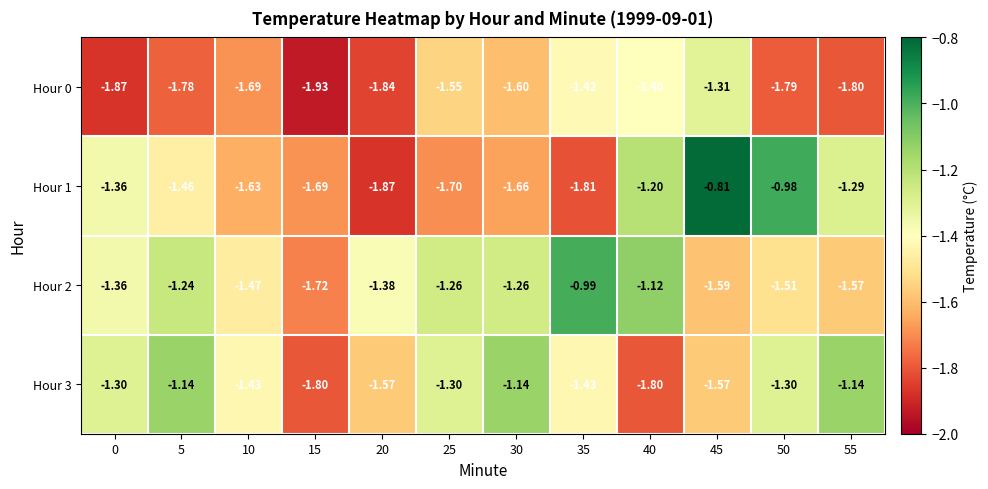

Is the value of Hour 2 at 20 greater than the value of Hour 3 at 45?

Yes